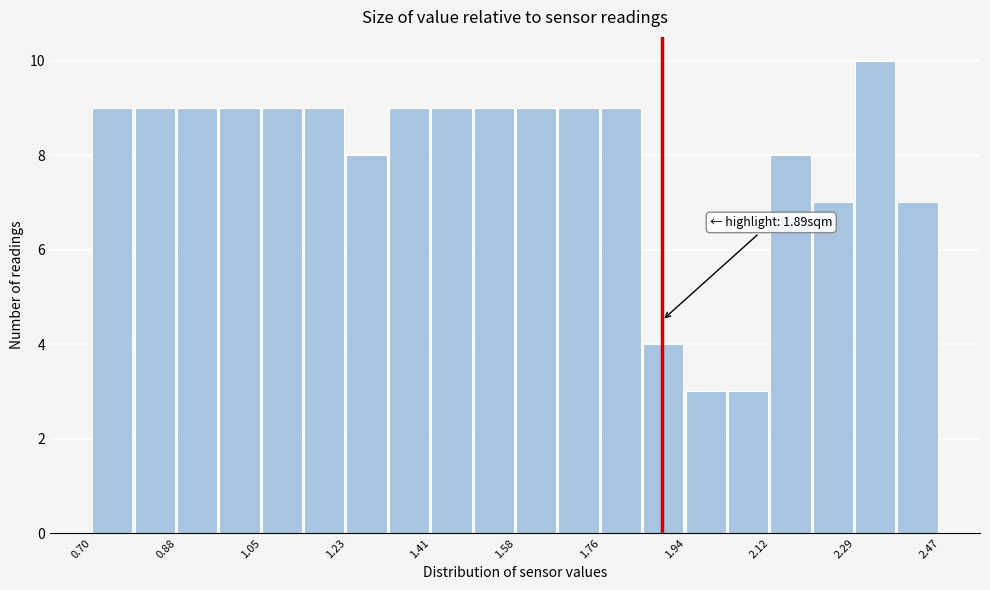

Which range on the x-axis has the tallest bar?

2.30 to 2.38